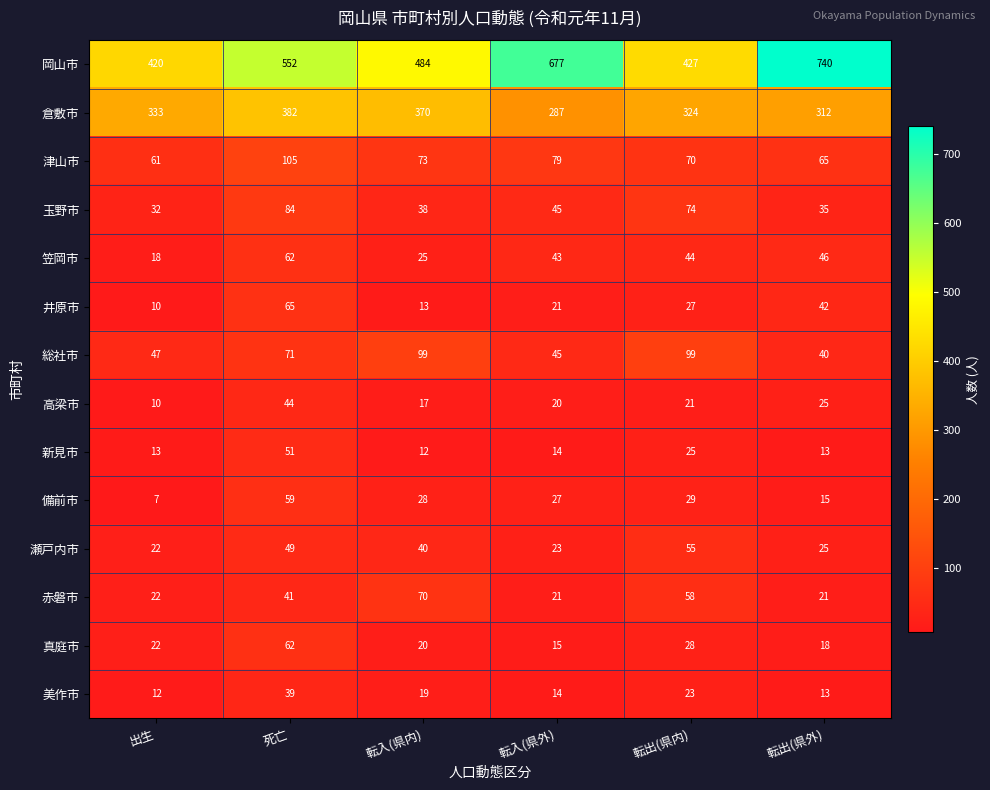

What is the minimum value shown in the chart?

7